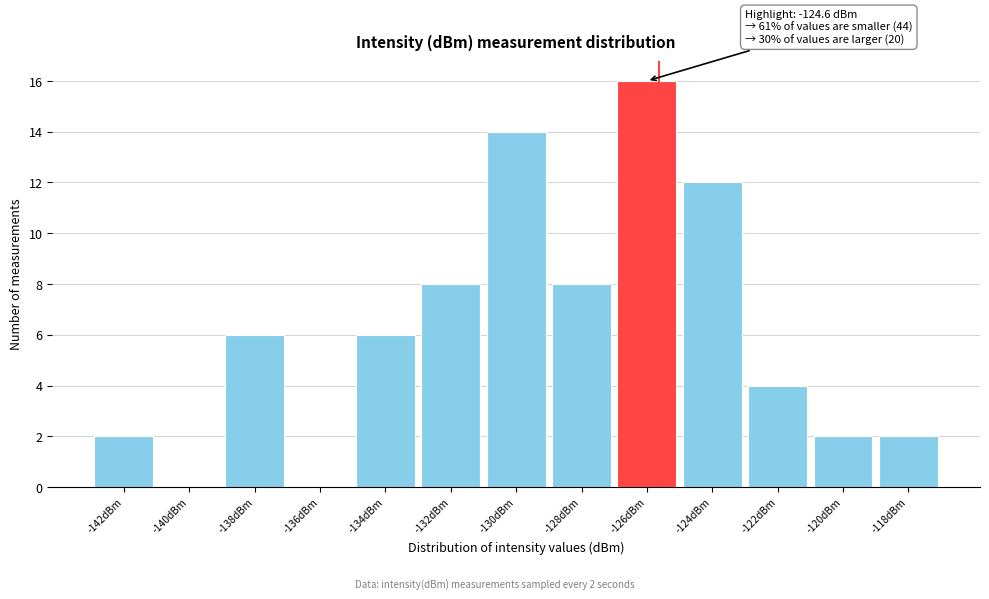

Reading left to right, what are all the values shown in this chart?

-142dBm=2	-140dBm=0	-138dBm=6	-136dBm=0	-134dBm=6	-132dBm=8	-130dBm=14	-128dBm=8	-126dBm=16	-124dBm=12	-122dBm=4	-120dBm=2	-118dBm=2